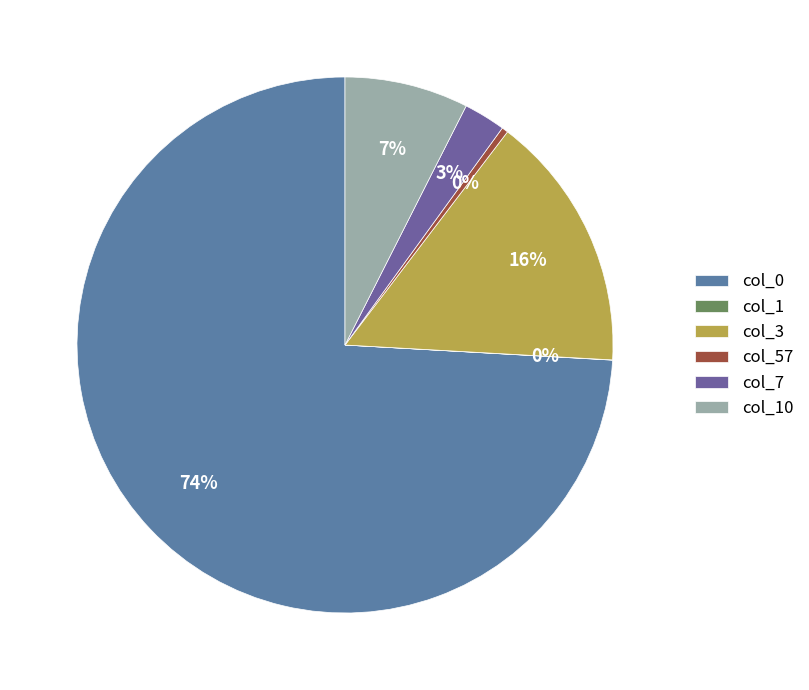

To the nearest percent, what is the average slice percentage?

17%